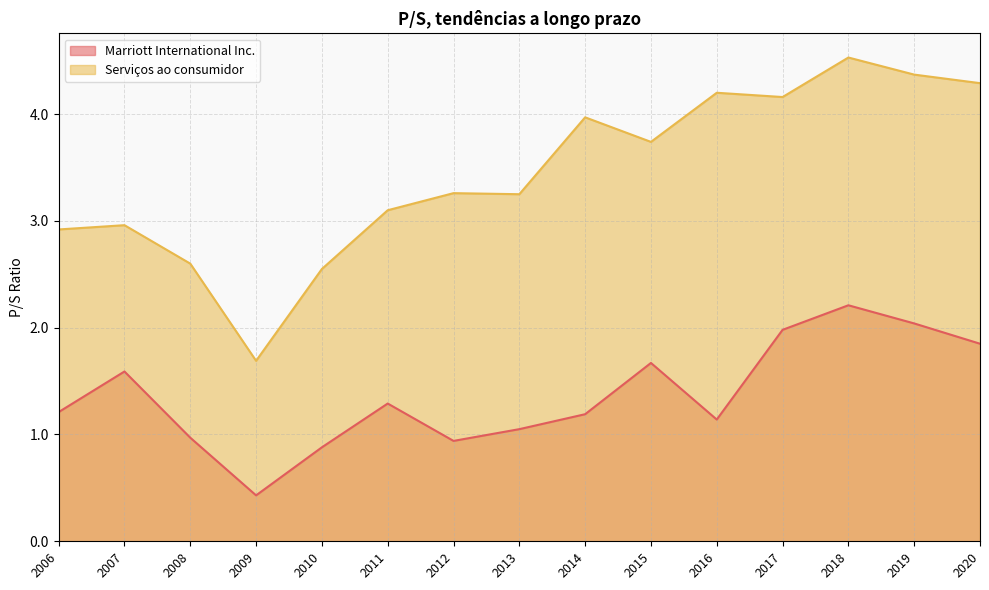

Rank the series by their maximum value, from lowest to highest.

Marriott International Inc., Serviços ao consumidor